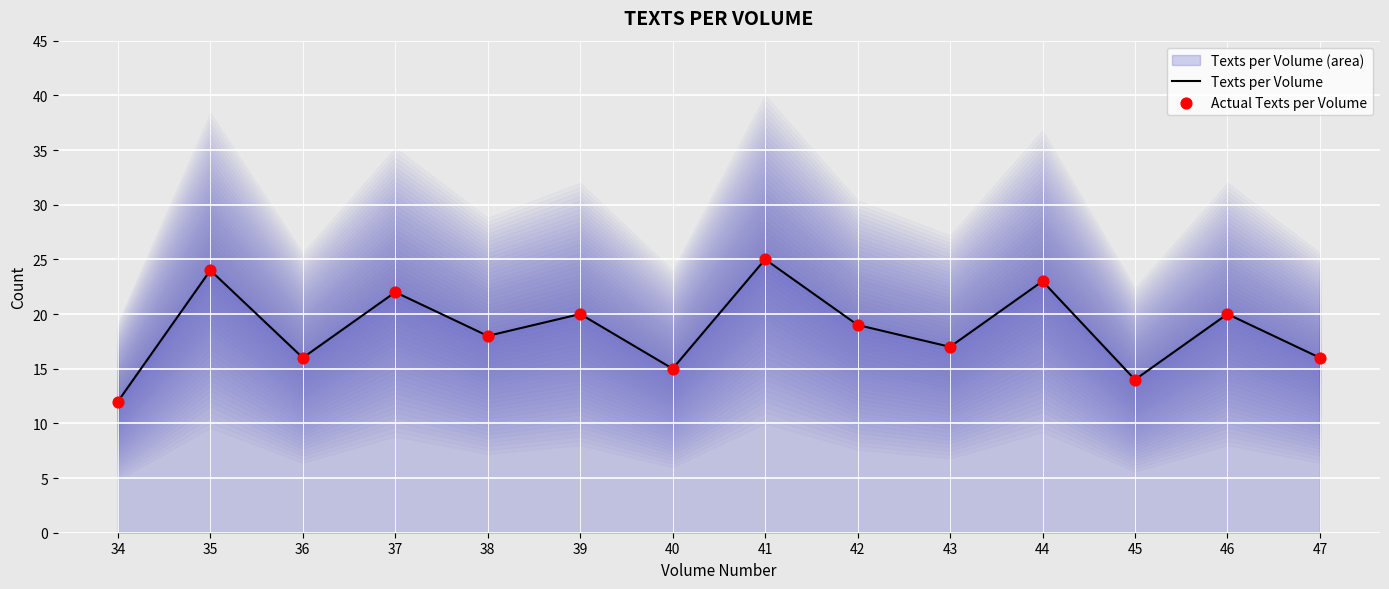

Which has a higher value, 43 or 40?

43